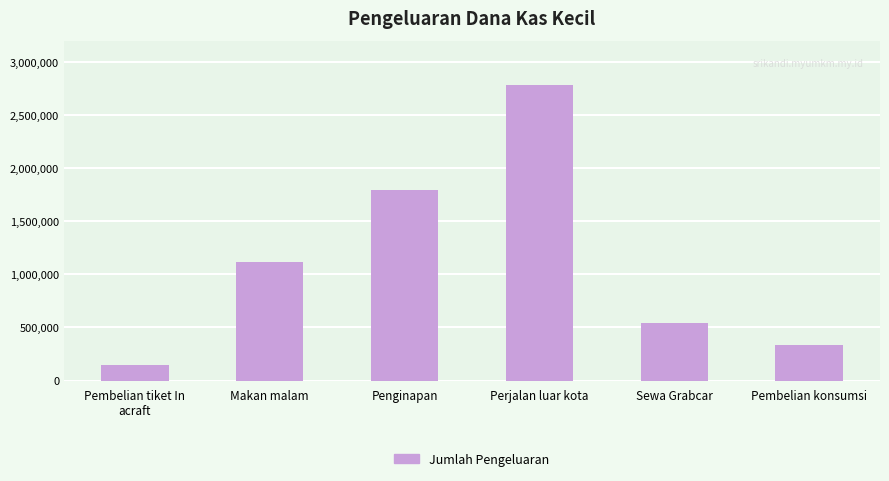

The value at Pembelian konsumsi is 509459. True or false?

False